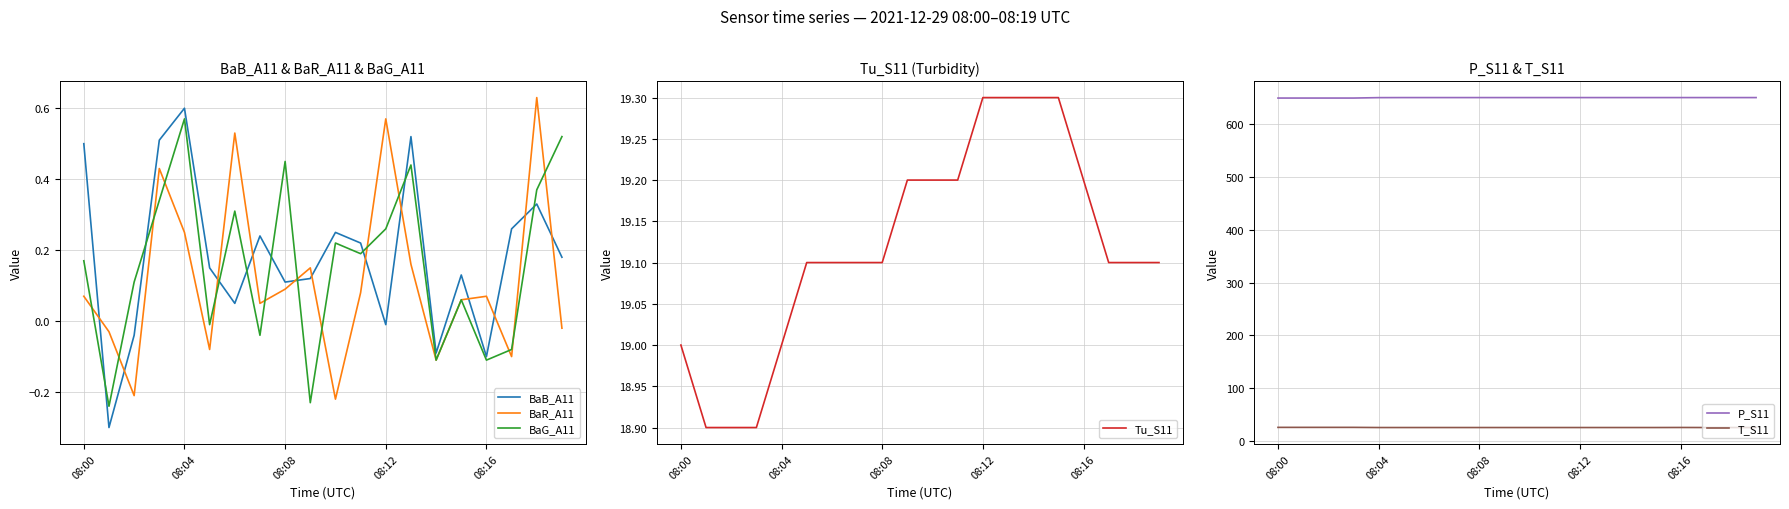

What is the minimum value for BaB_A11?

-0.3